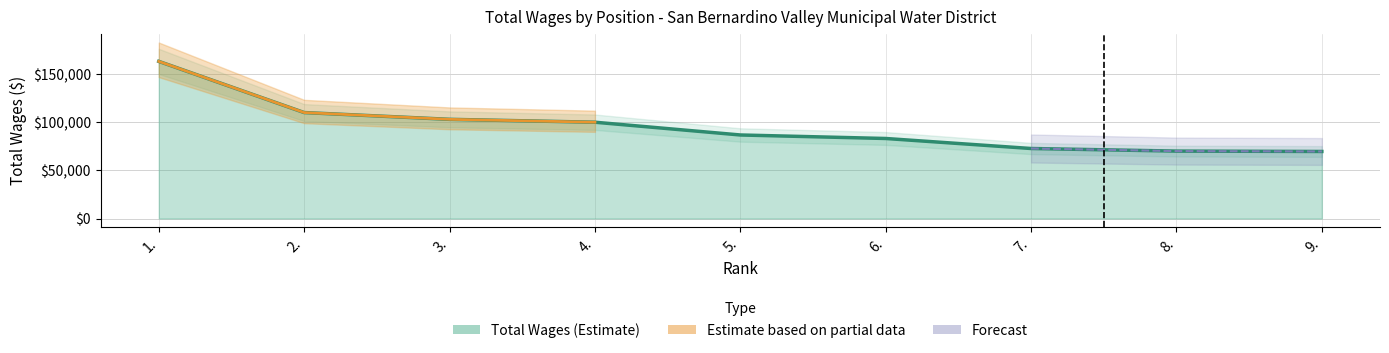

Which category has the highest value across all series?

1.